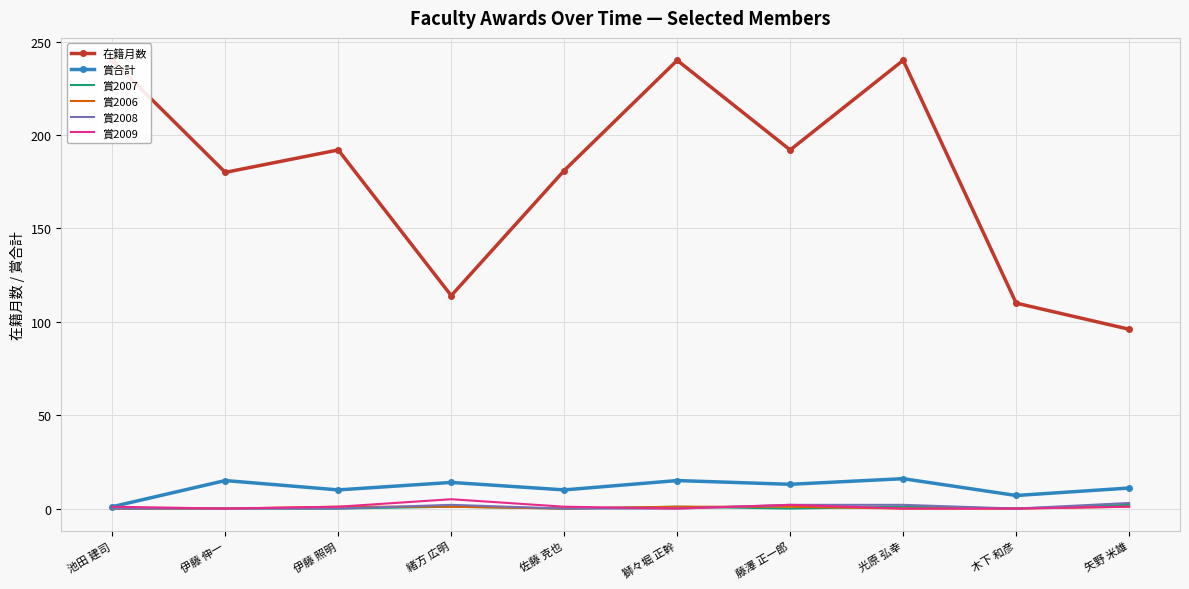

What is the difference between the 在籍月数 values at 伊藤 照明 and 光原 弘幸?

48